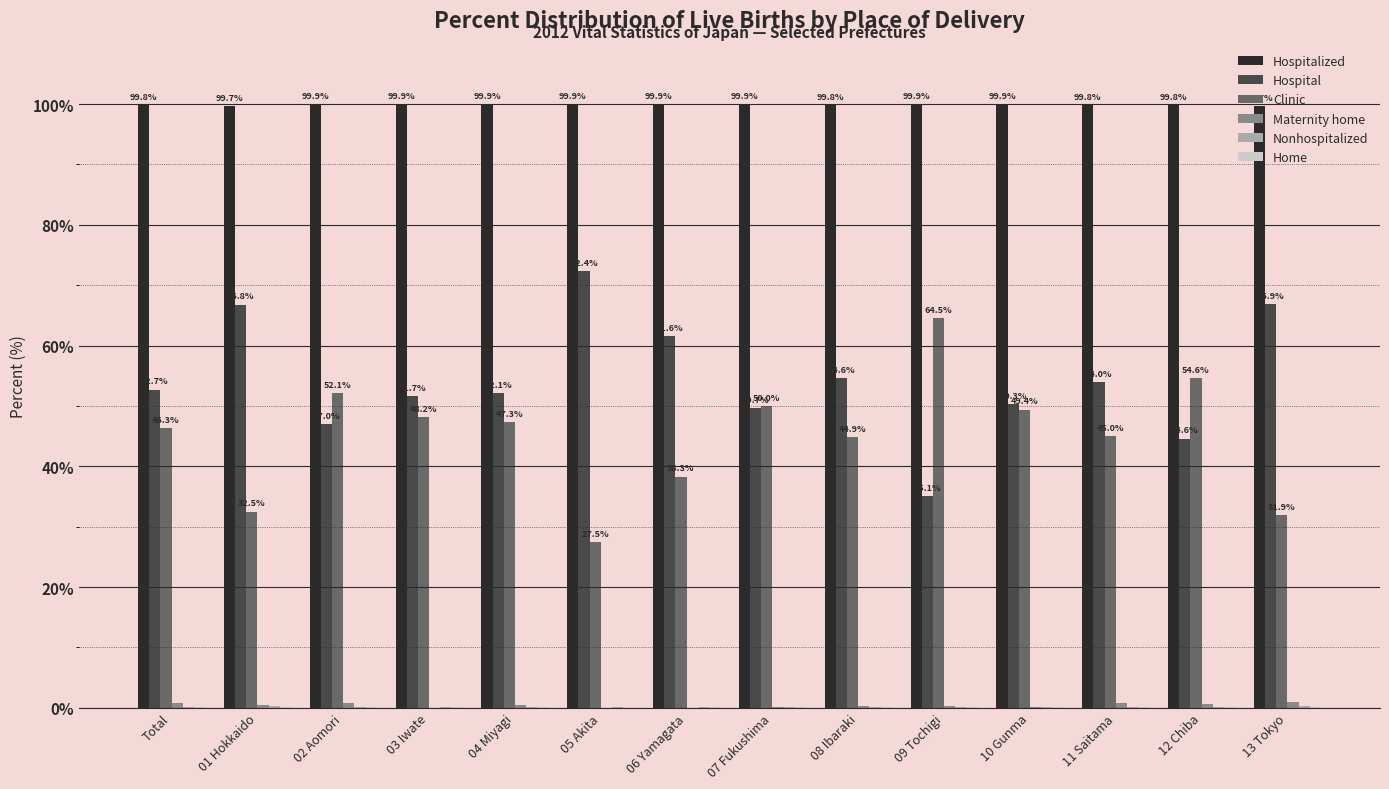

The Clinic series shows 48.2 at 03 Iwate. True or false?

True